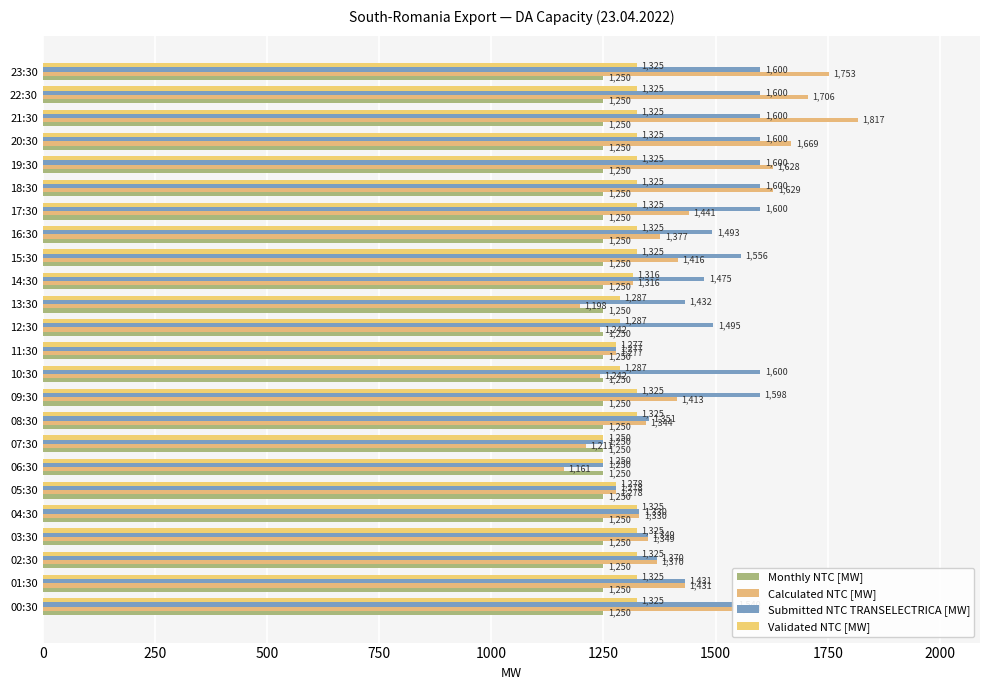

At which category is the sum across all series the highest?

21:30